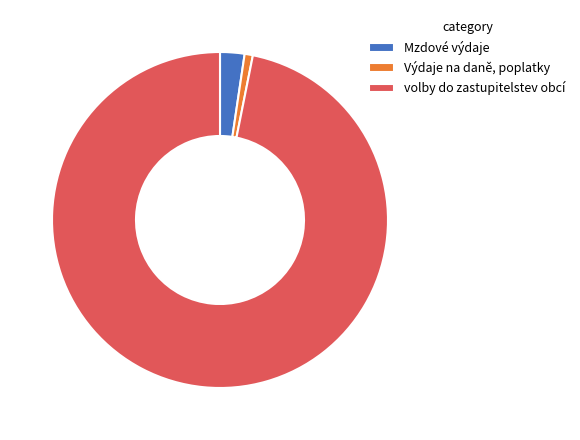

Which has a higher value, Výdaje na daně, poplatky or Mzdové výdaje?

Mzdové výdaje